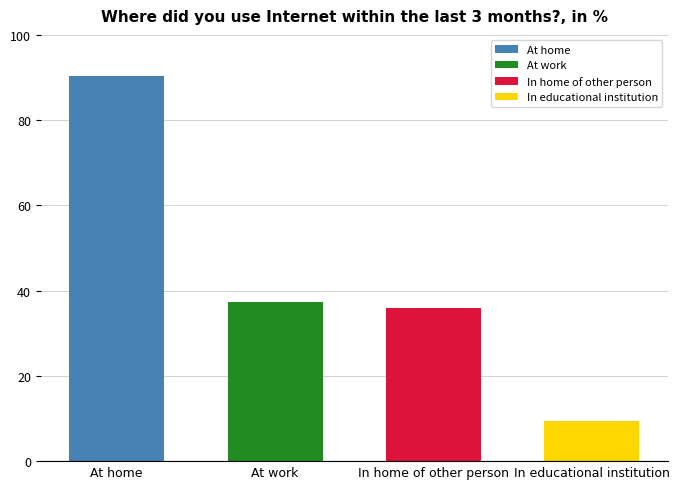

List the labels in order of value, smallest first.

In educational institution, In home of other person, At work, At home